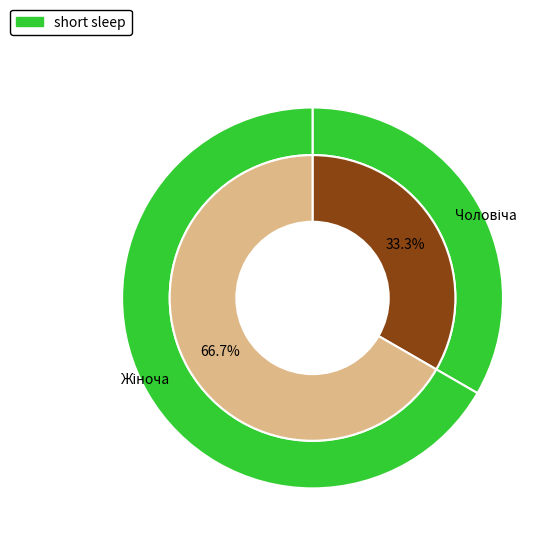

Do Чоловіча and Жіноча together represent more than half of the pie?

Yes